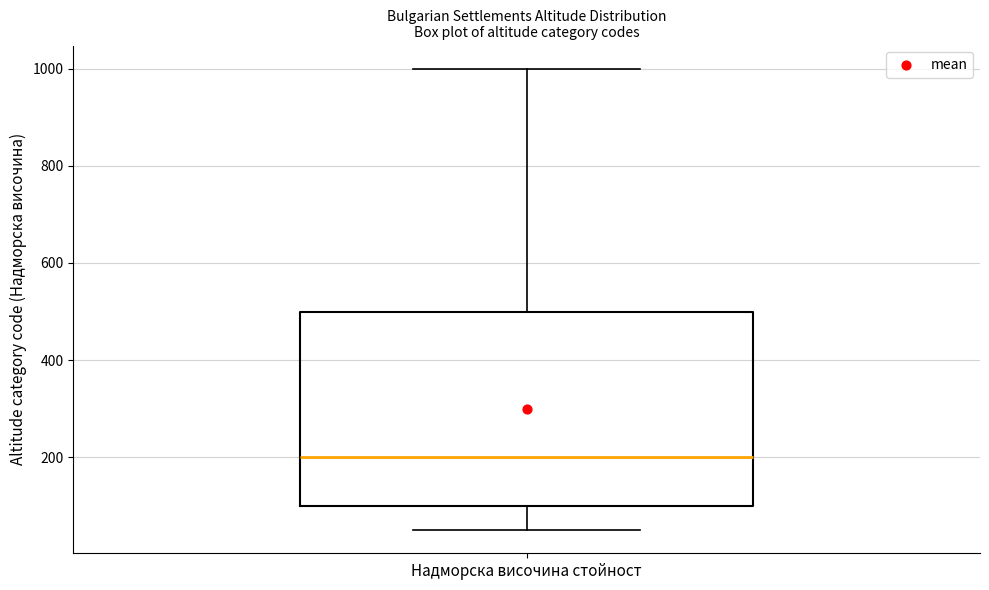

Transcribe this box plot: give where the median line is, the range the box spans, and where the two whiskers end, as read against the y-axis. The values are not printed on the chart, so give them approximately, as read against the axis.

median 200, box 100 to 500, whiskers 60 to 1000